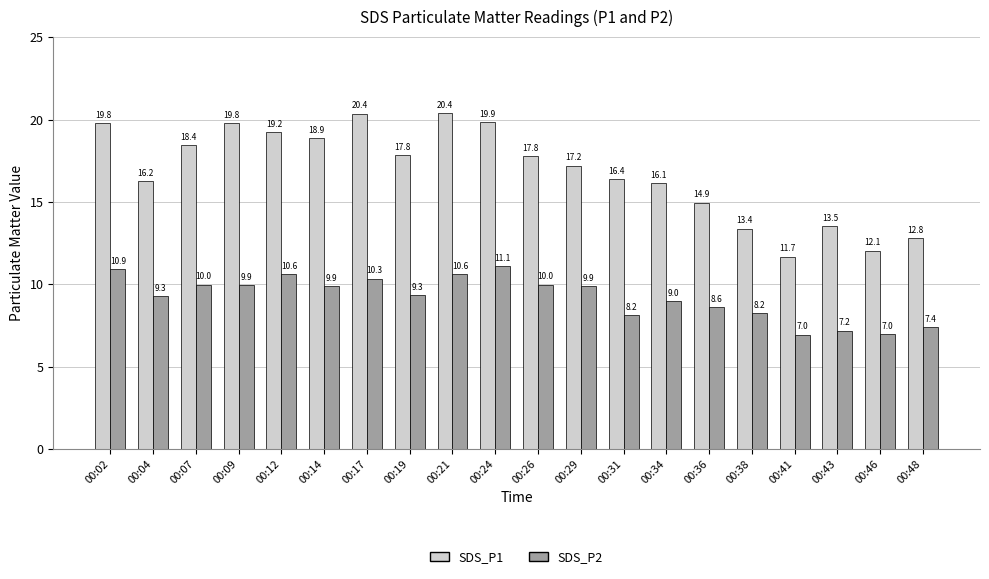

Count the number of categories in the chart.

20